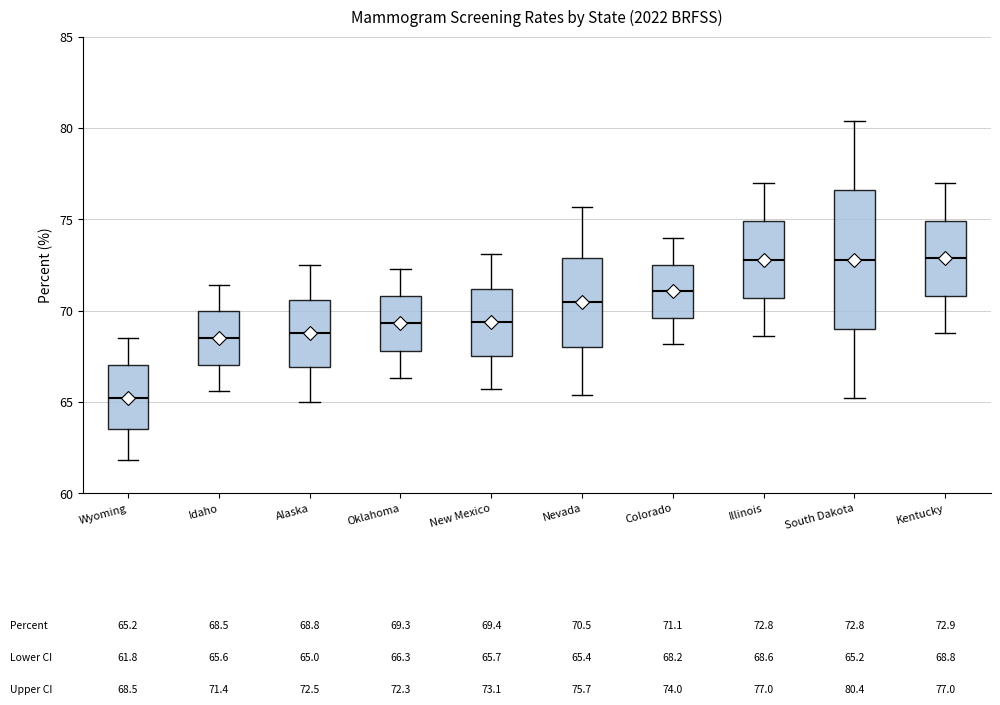

Comparing the boxes themselves (not the whiskers), which one is the tallest?

South Dakota